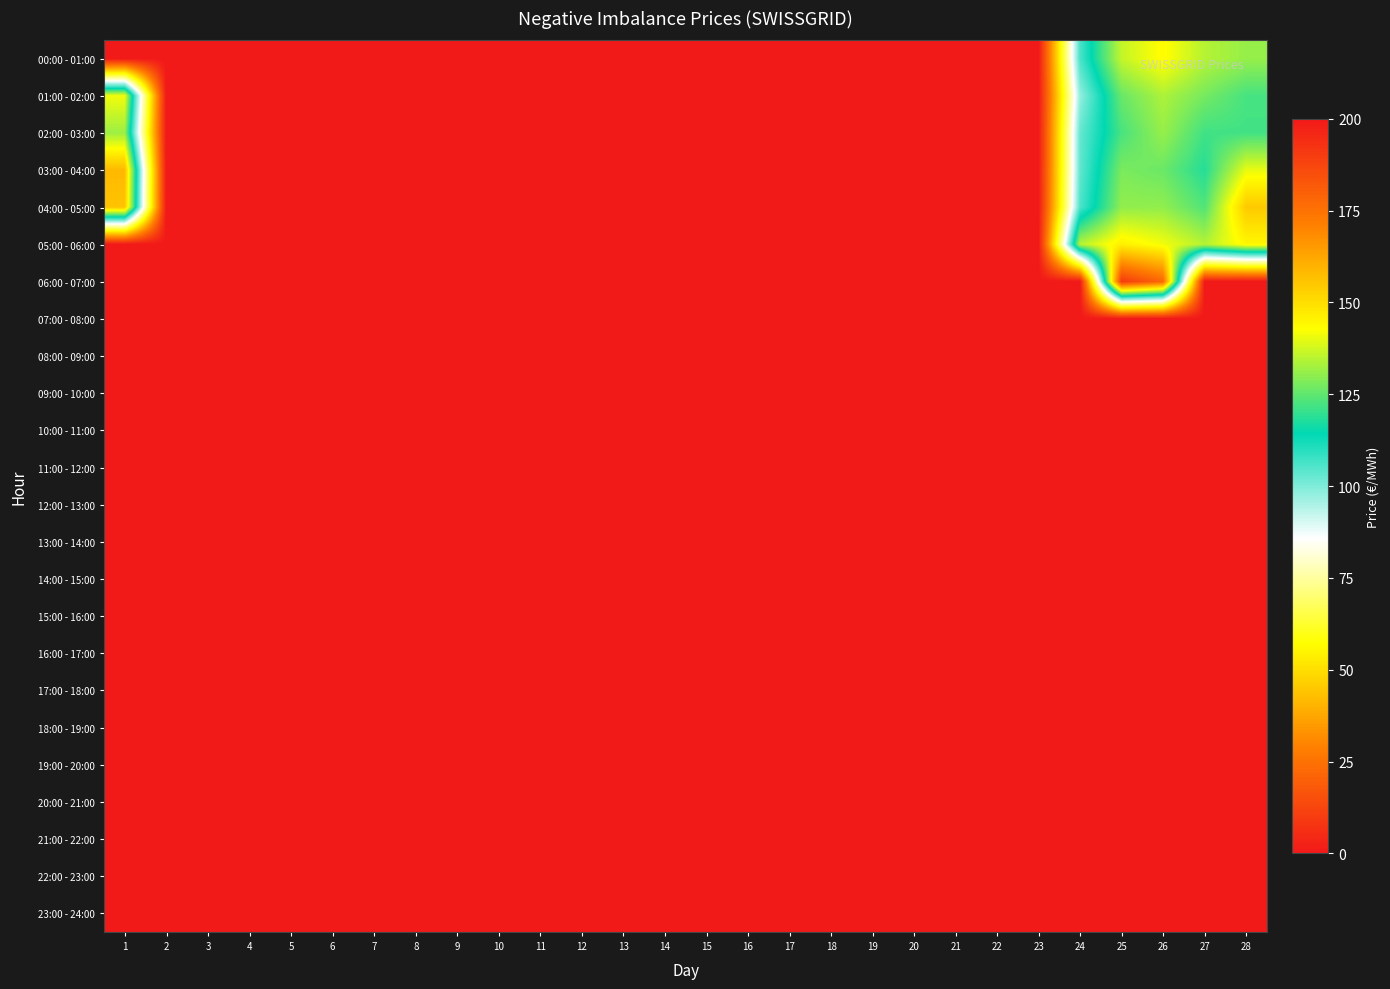

Which has a higher value, 14 or 10?

14